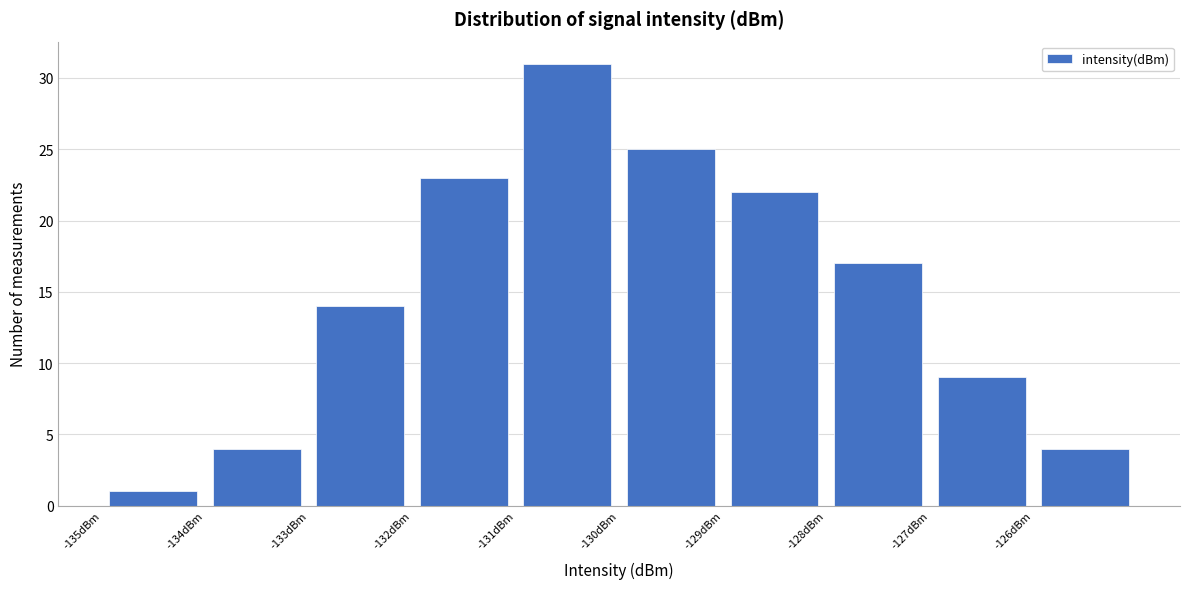

Which range on the x-axis has the tallest bar?

-131 to -130